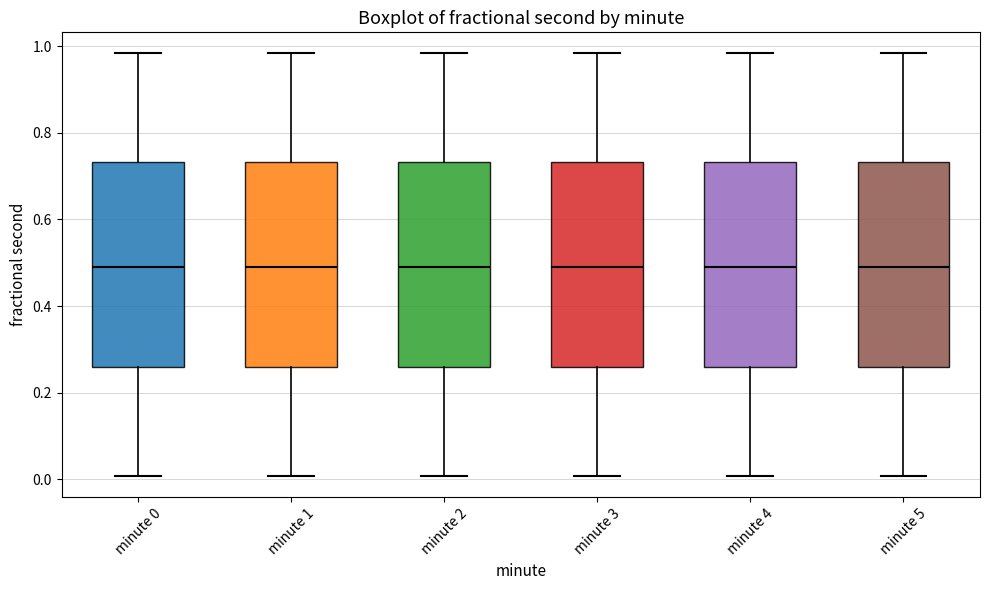

Where does the upper whisker of the box for minute 0 end on the y-axis? The values are not printed on the chart, so give them approximately, as read against the axis.

0.98